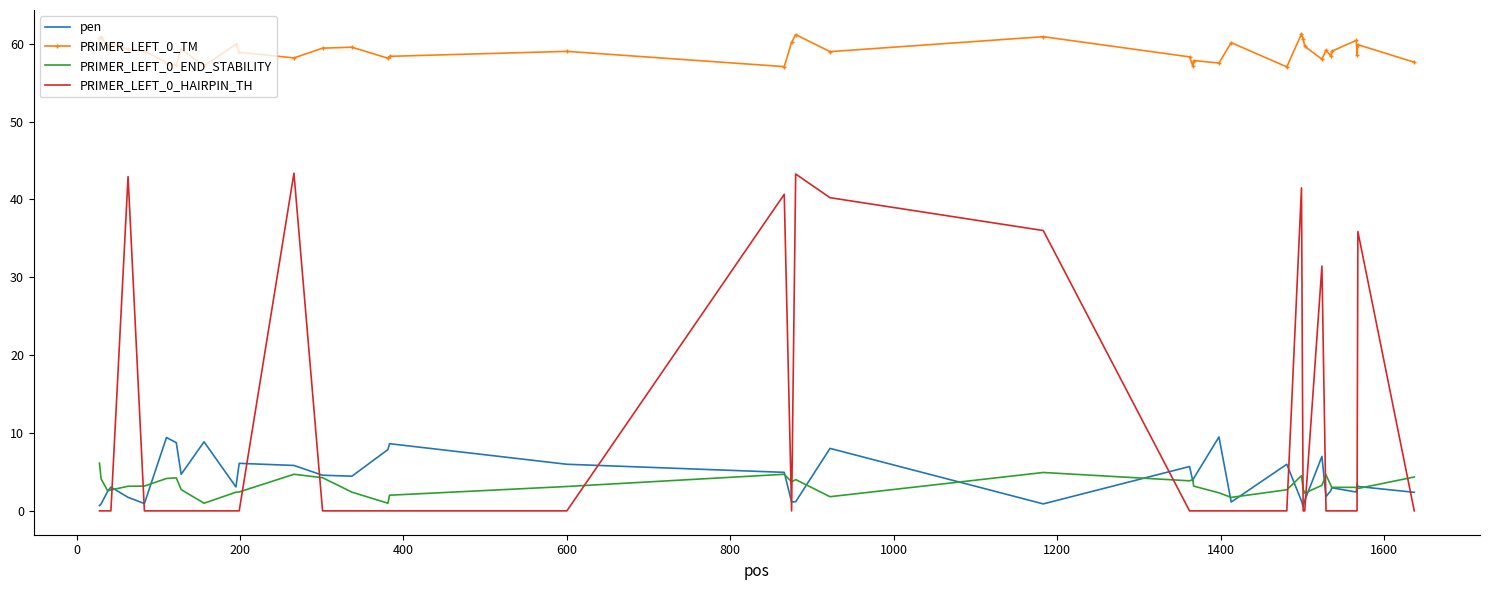

List the series in order of their peak value, highest first.

PRIMER_LEFT_0_TM, PRIMER_LEFT_0_HAIRPIN_TH, pen, PRIMER_LEFT_0_END_STABILITY